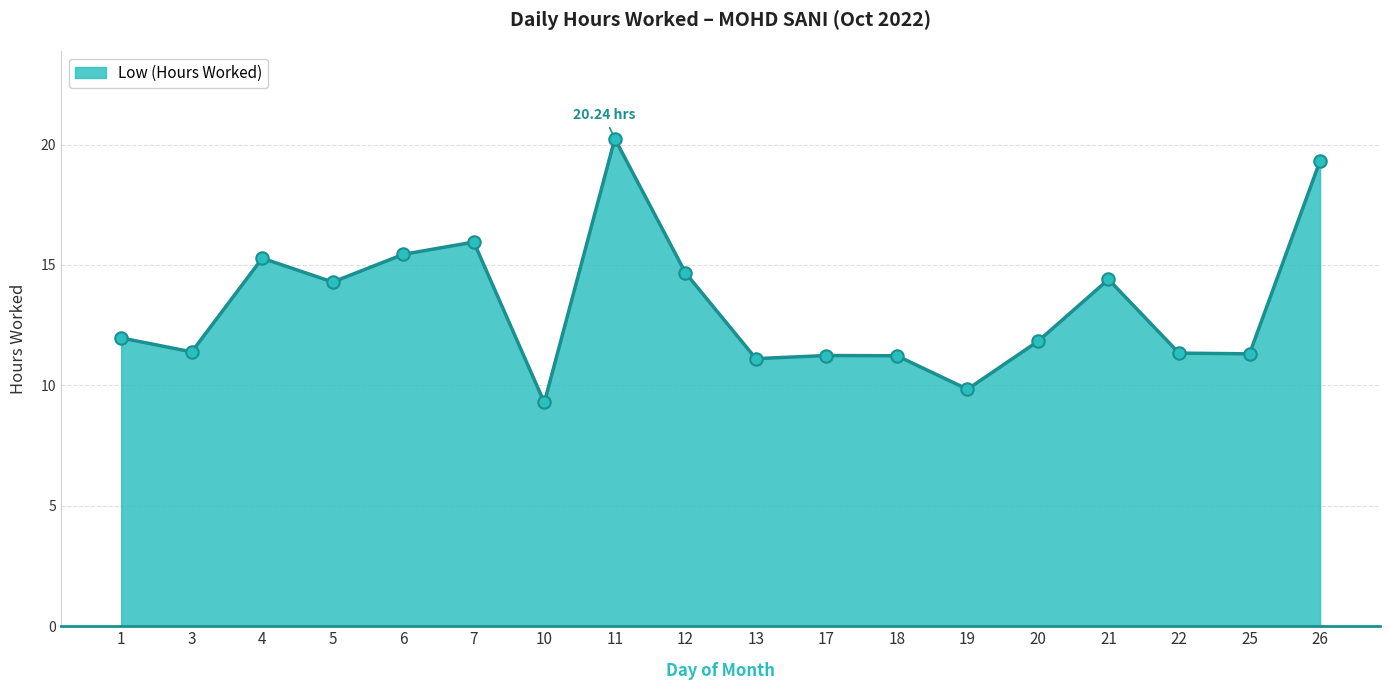

What is the change in value from 17 to 19?

-1.4